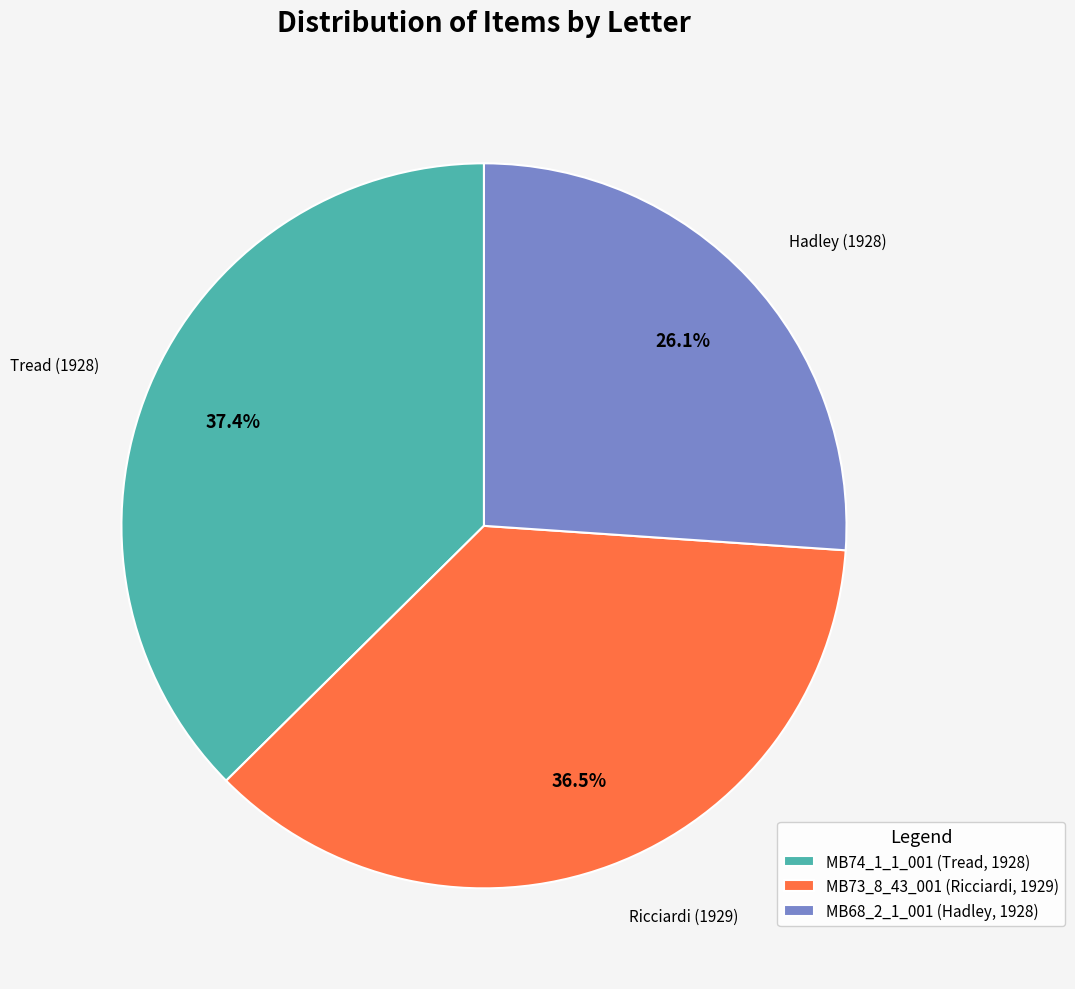

Which has a higher value, MB74_1_1_001 (Tread, 1928) or MB73_8_43_001 (Ricciardi, 1929)?

MB74_1_1_001 (Tread, 1928)